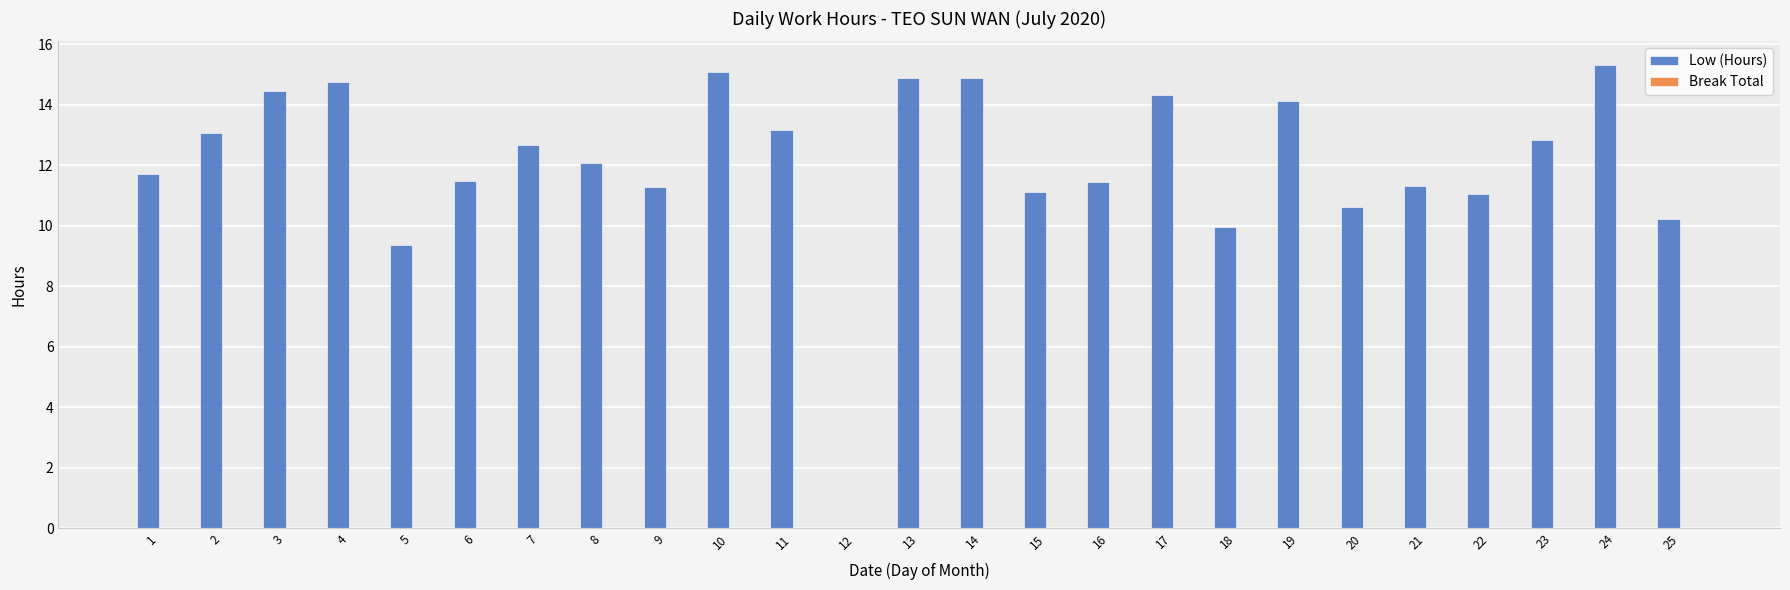

What is the change in value from 8 to 23?

+0.8